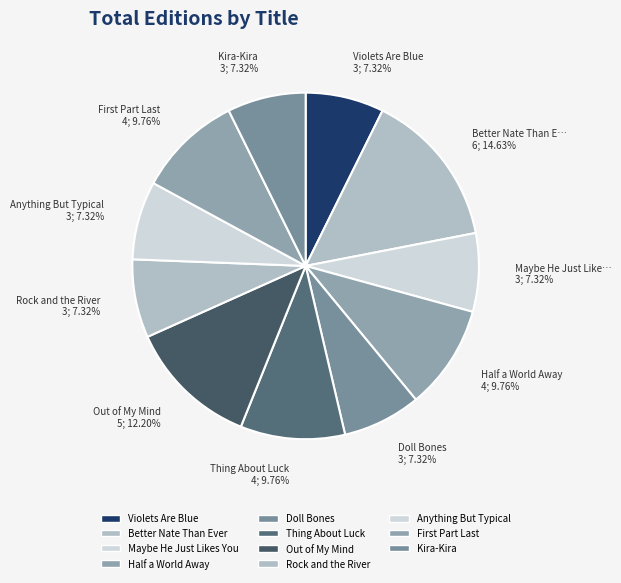

Count the number of slices in the pie.

11